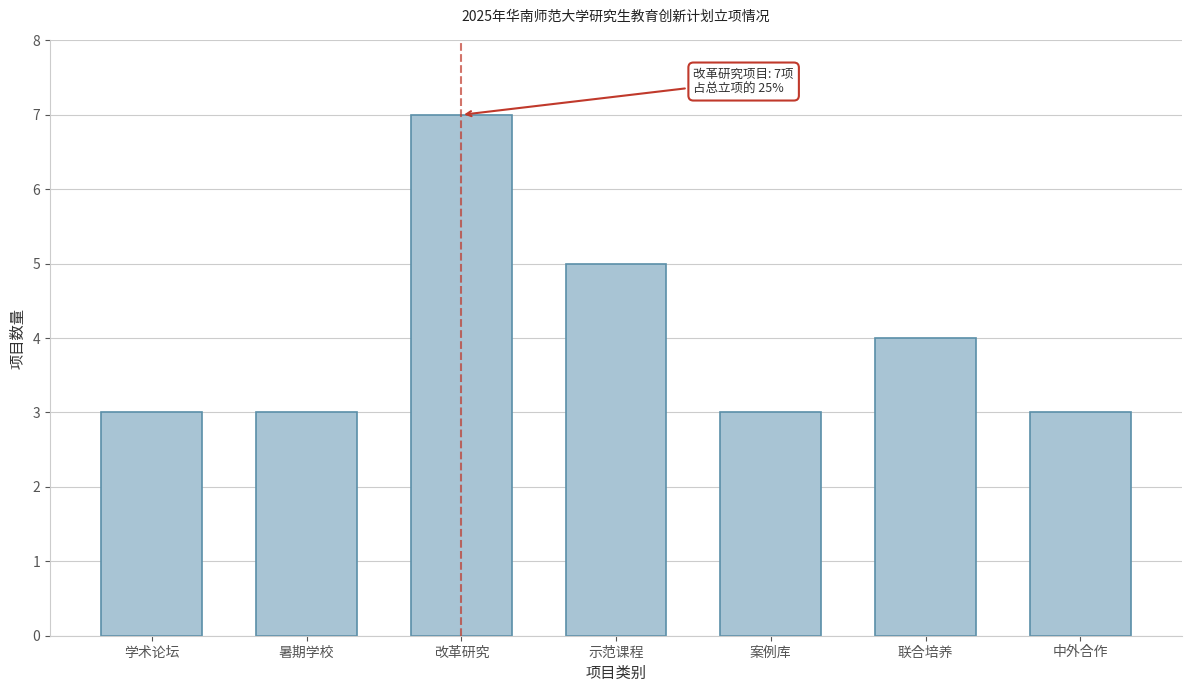

Reading left to right, extract all data points from this chart.

学术论坛=3	暑期学校=3	改革研究=7	示范课程=5	案例库=3	联合培养=4	中外合作=3